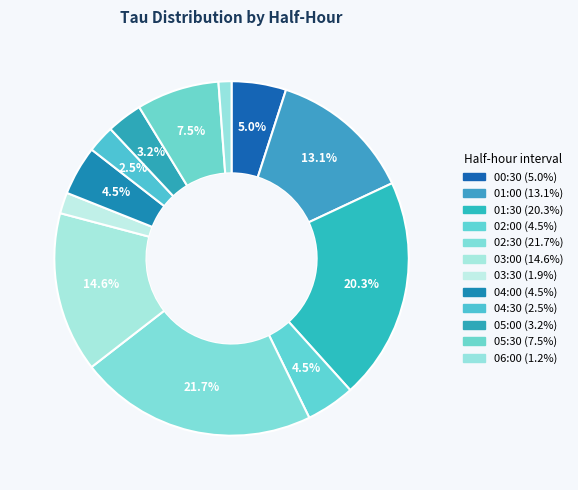

Combined, do 00:30 and 05:30 account for over 50%?

No